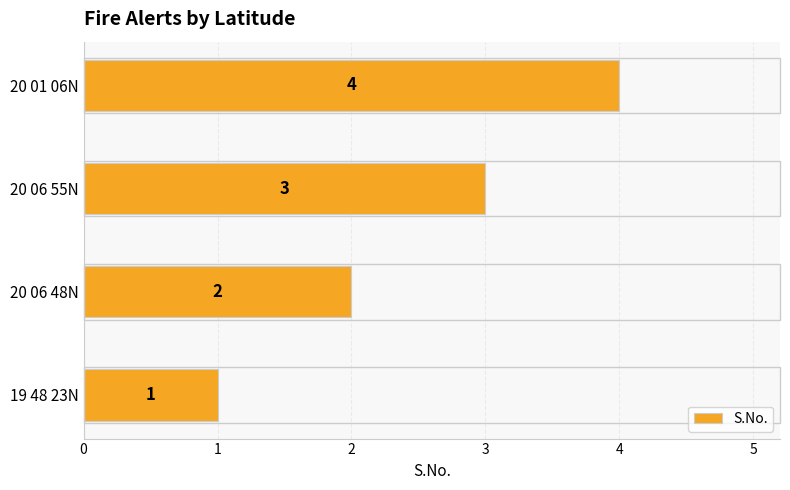

At which label is the value closest to 2?

20 06 48N